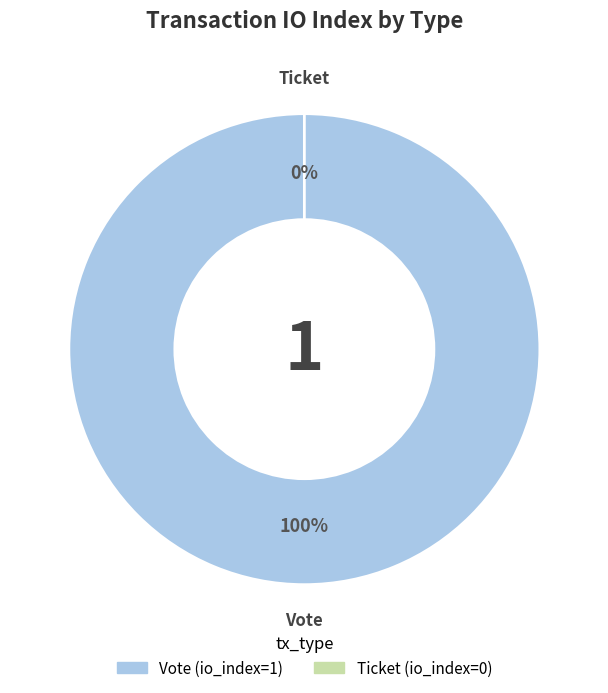

The Vote slice represents 86% of the pie. True or false?

False